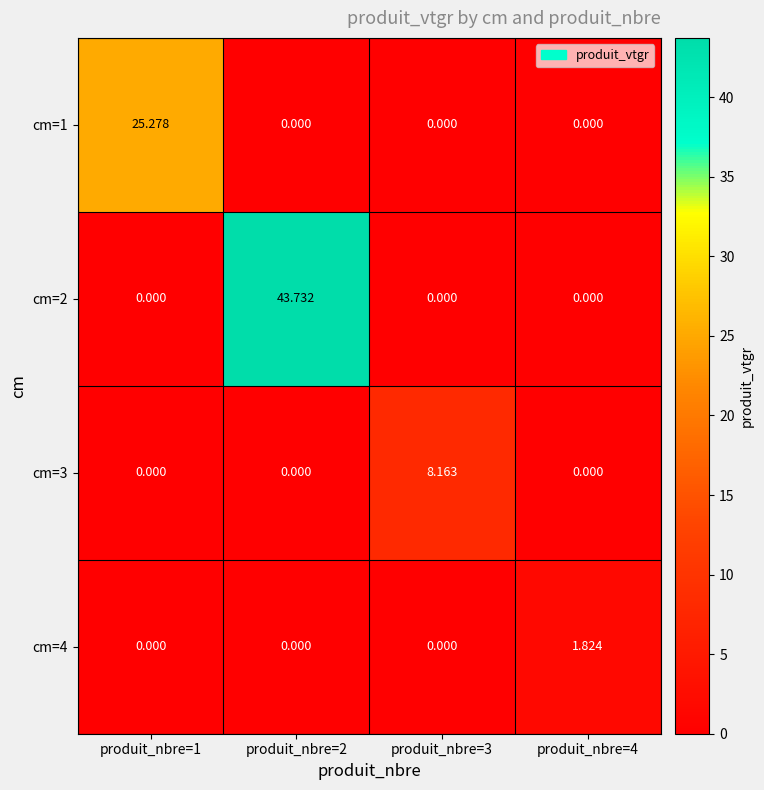

What is the total value across all series at produit_nbre=4?

1.8